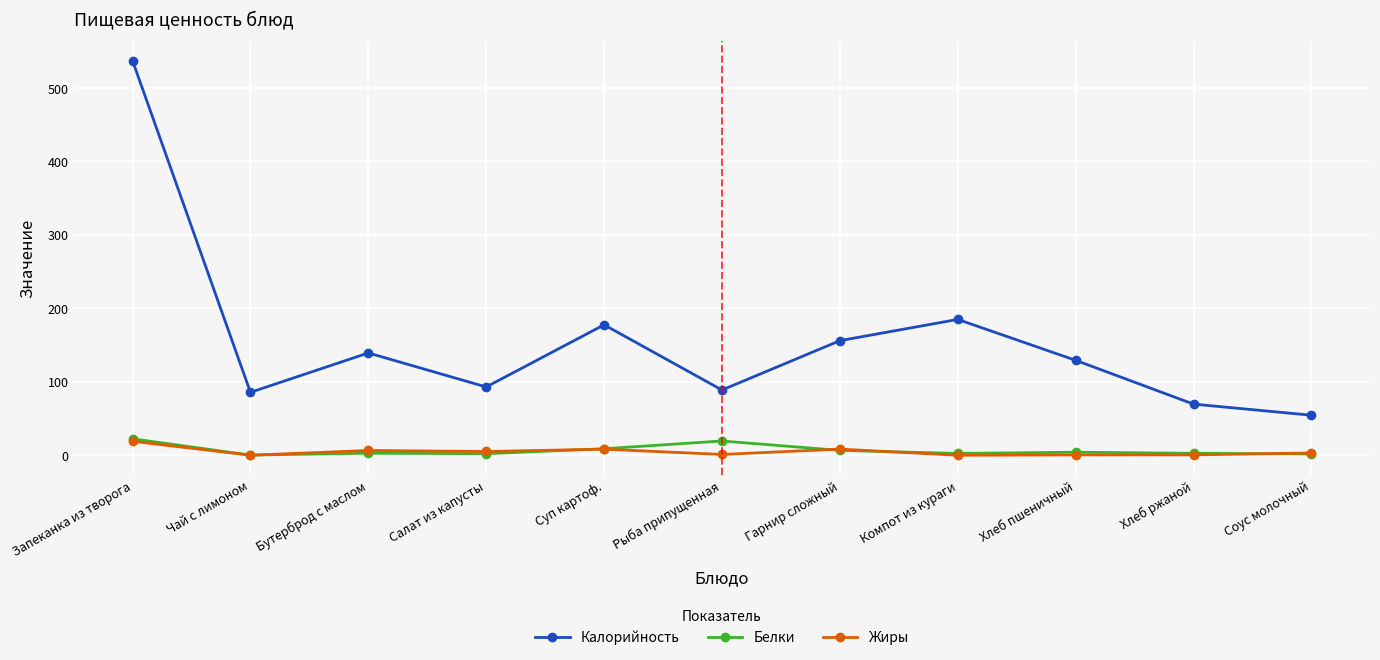

How many lines are shown in the chart?

3